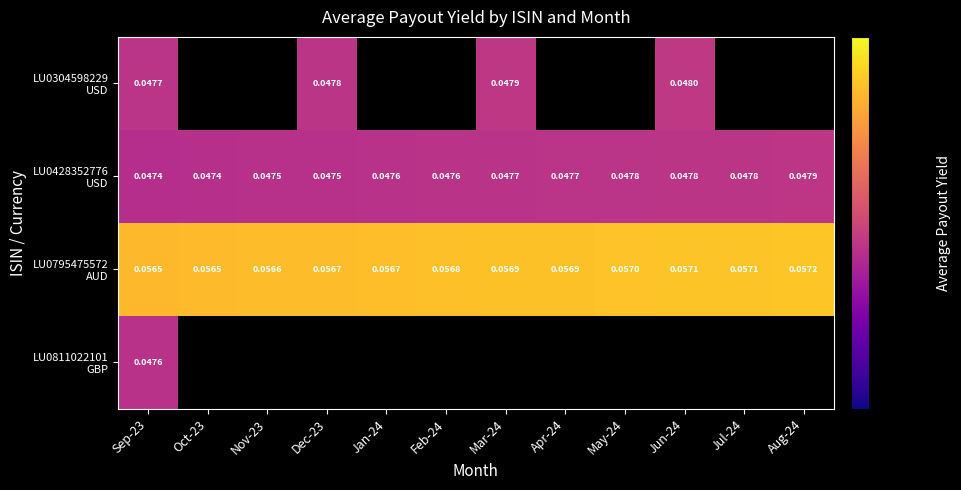

How many positive values does the LU0304598229 USD series have?

4